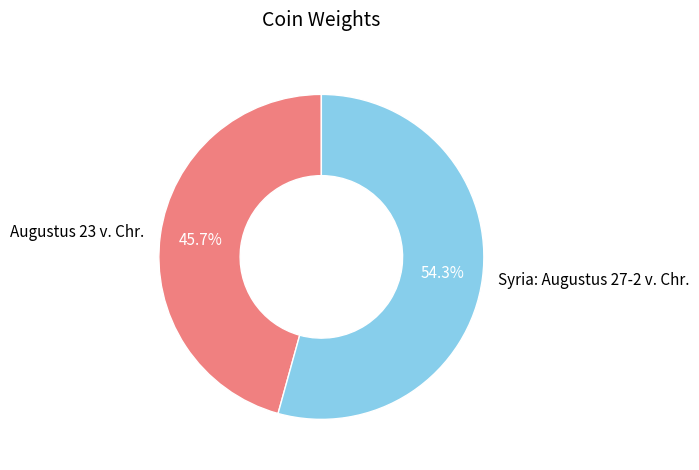

Combined, what portion of the pie is Syria: Augustus 27-2 v. Chr. and Augustus 23 v. Chr.?

100.0%